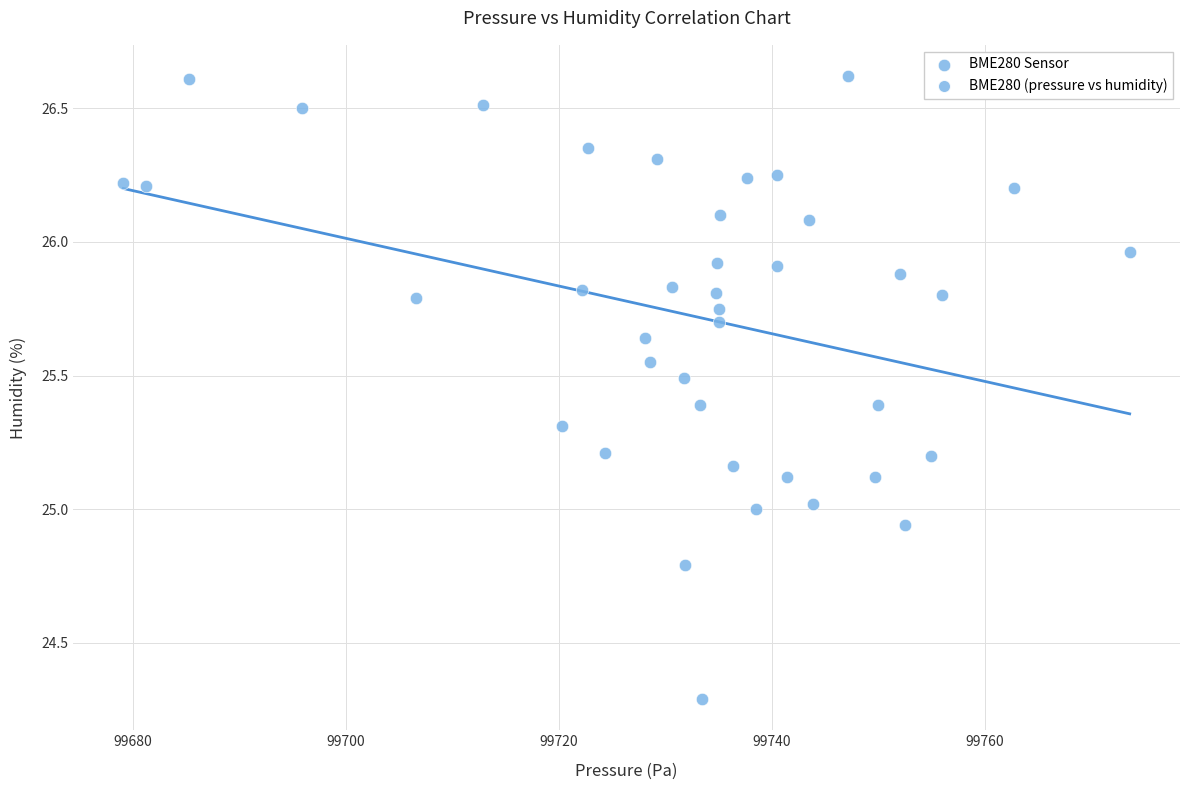

What is the range of Y values (max minus min)?

2.3